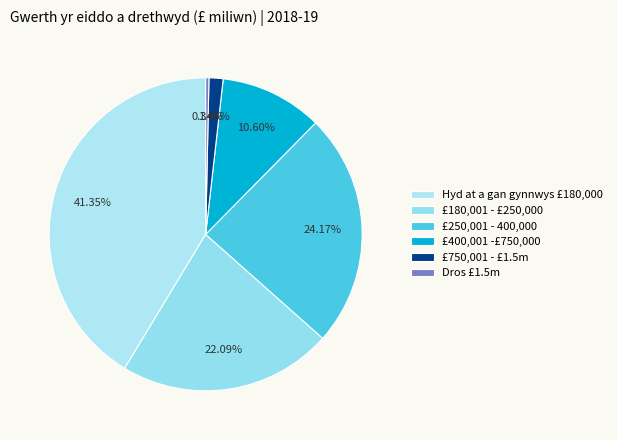

To the nearest percent, what is the average slice percentage?

17%